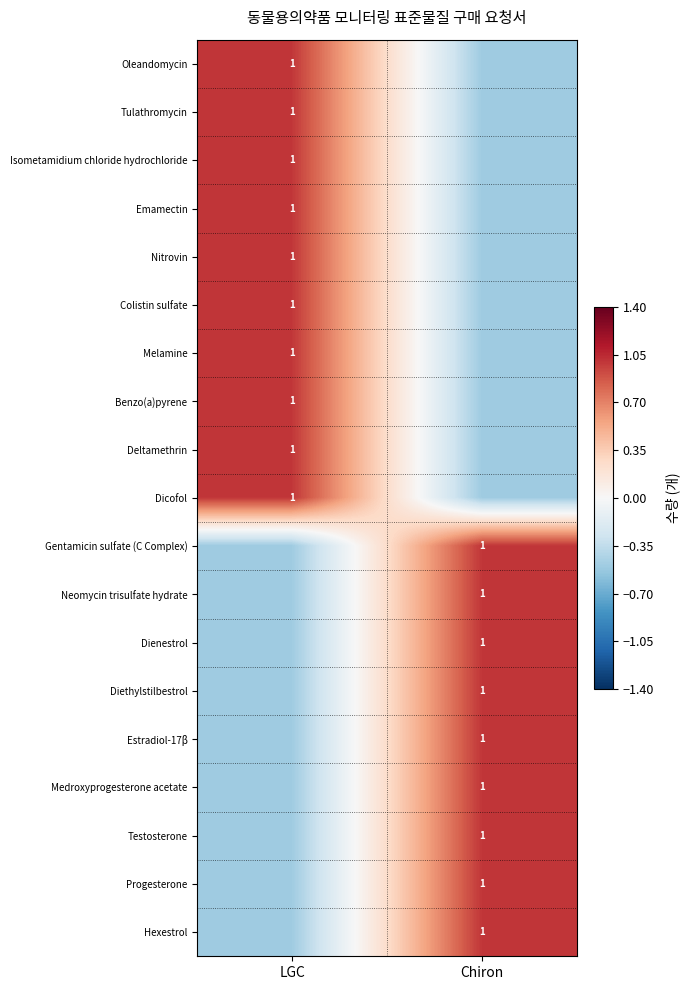

The value of Tulathromycin at LGC is 1.0. True or false?

True